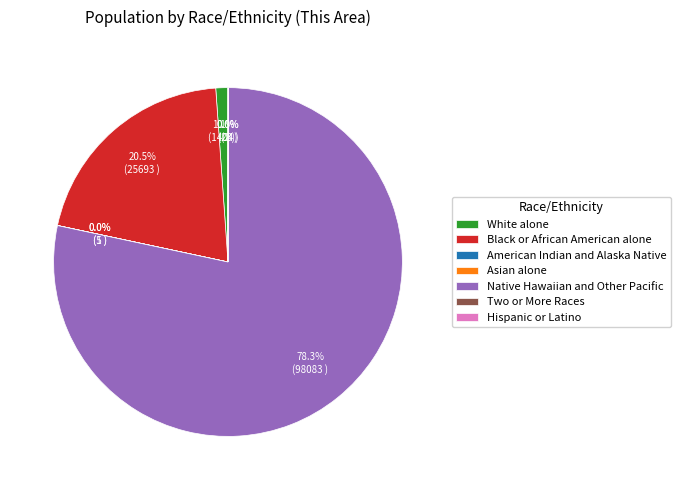

Is Native Hawaiian and Other Pacific the majority of the pie?

Yes